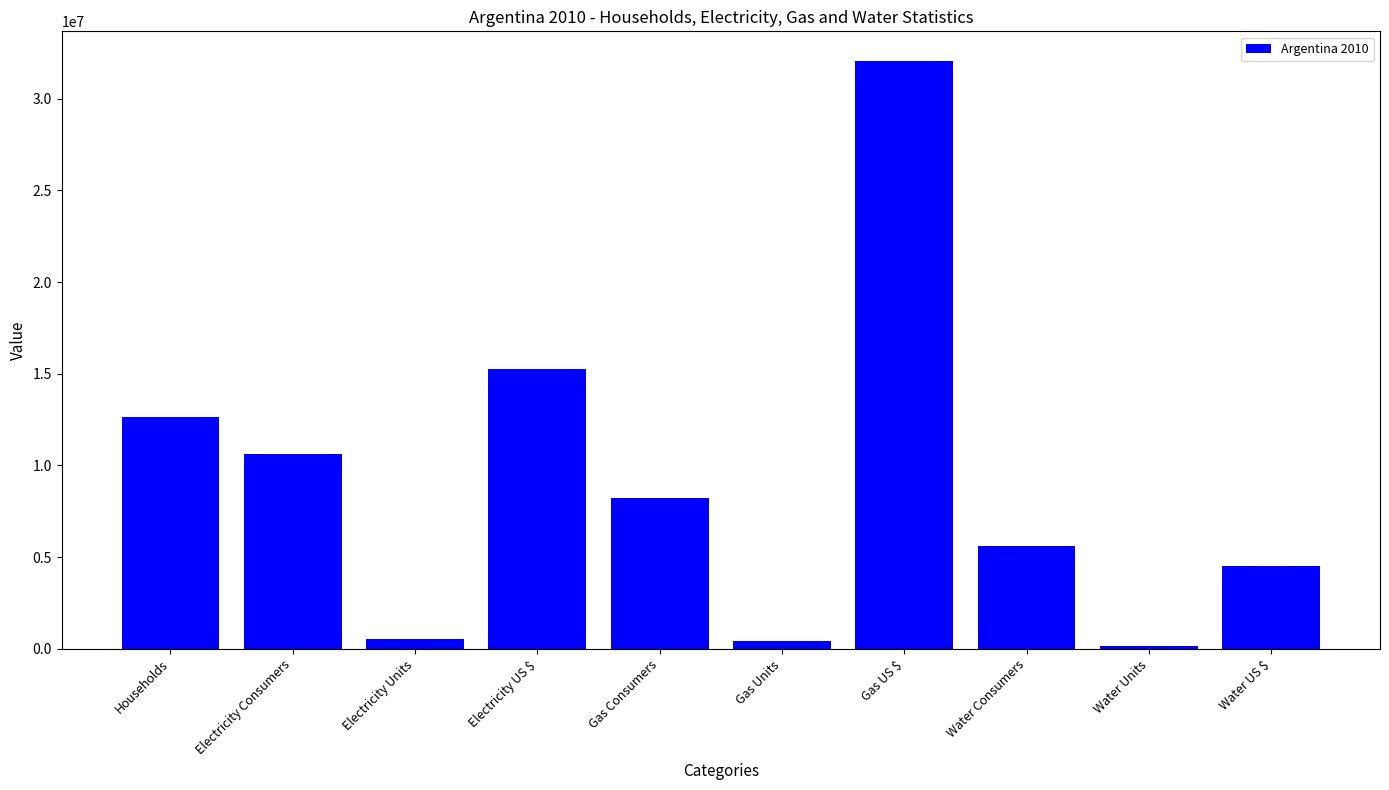

Between Gas Consumers and Water US $, which is larger?

Gas Consumers